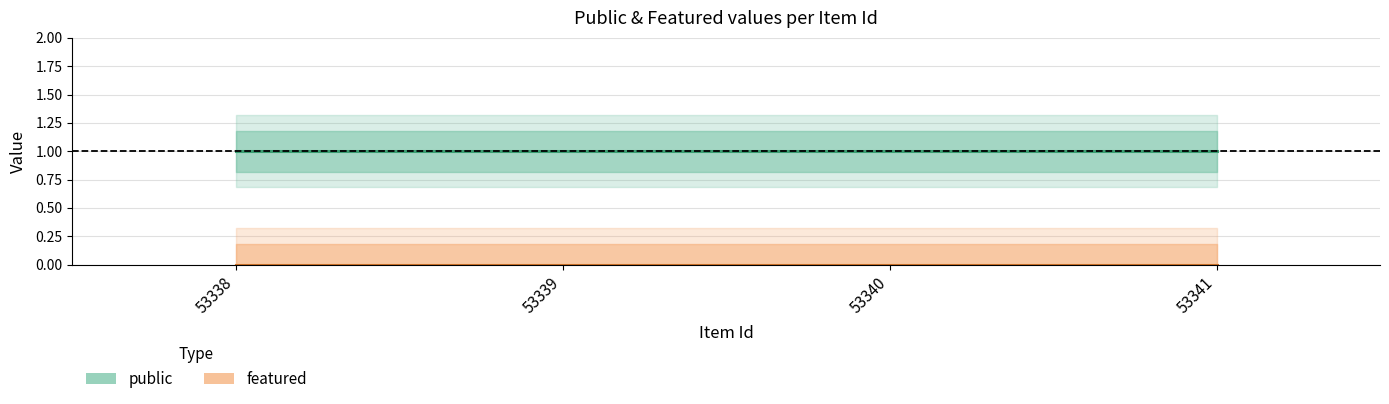

Between 53339 and 53340, which series saw the biggest shift?

public